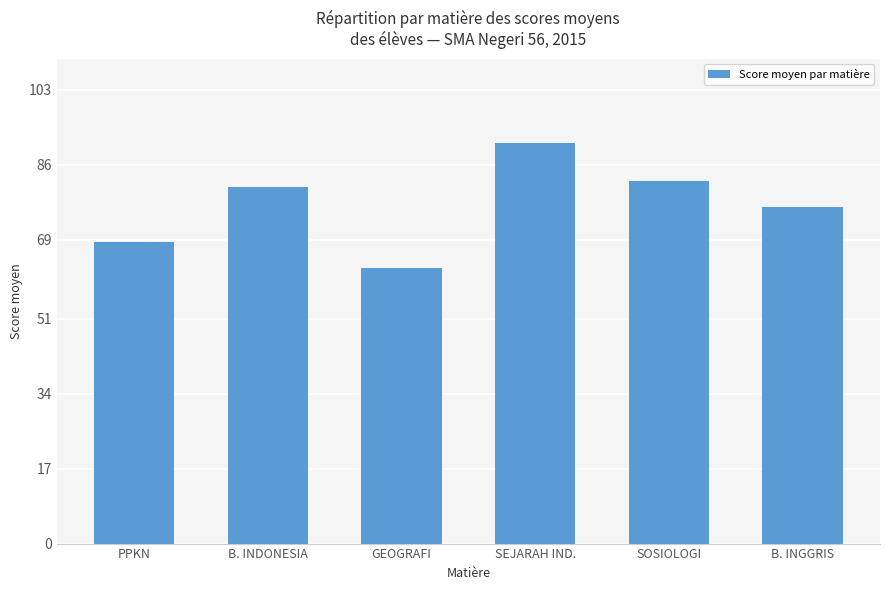

Where is the data nearest to the value 76?

B. INGGRIS